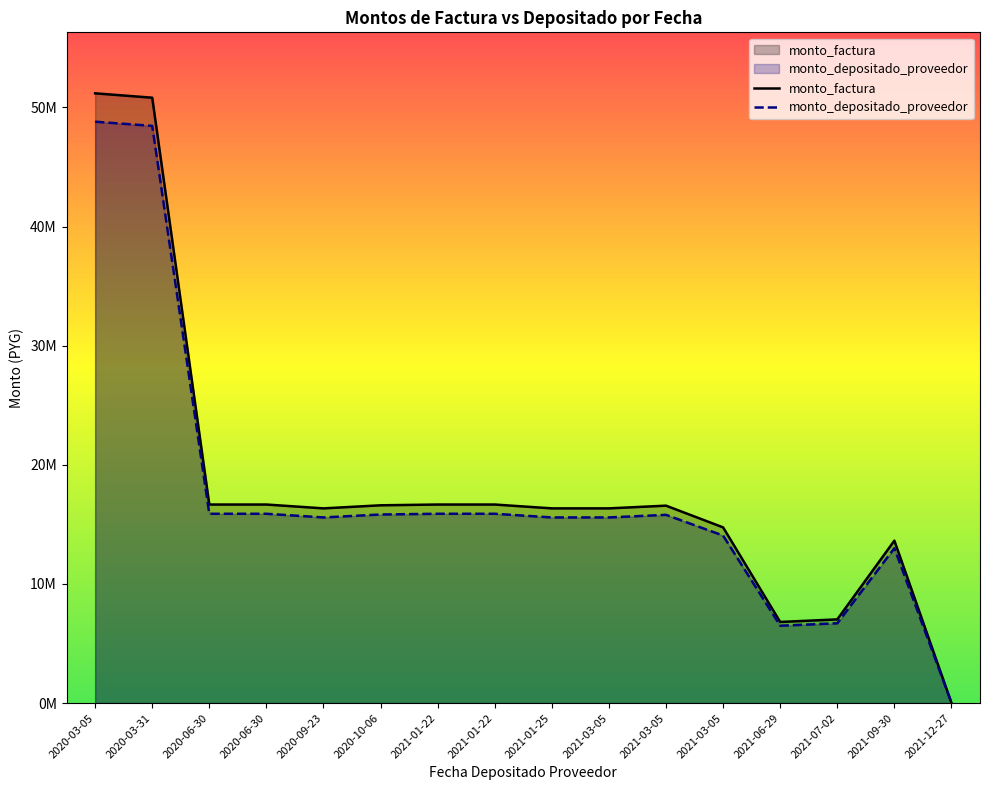

Does the chart display data point markers on the line(s)?

No